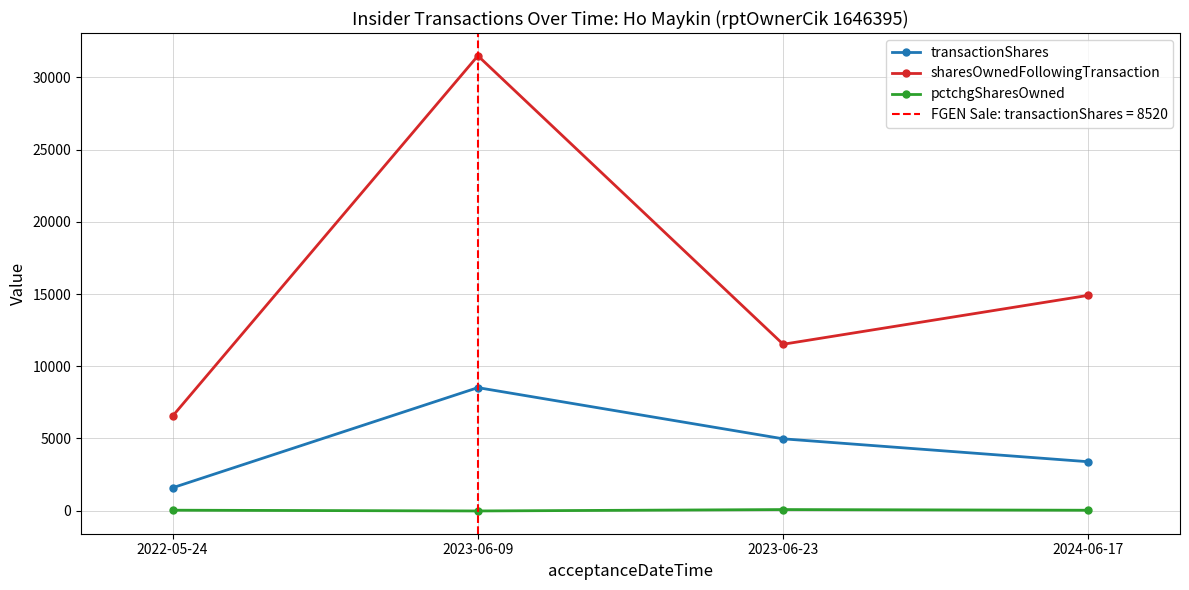

Is it true that transactionShares equals 4975 at 2023-06-23?

True